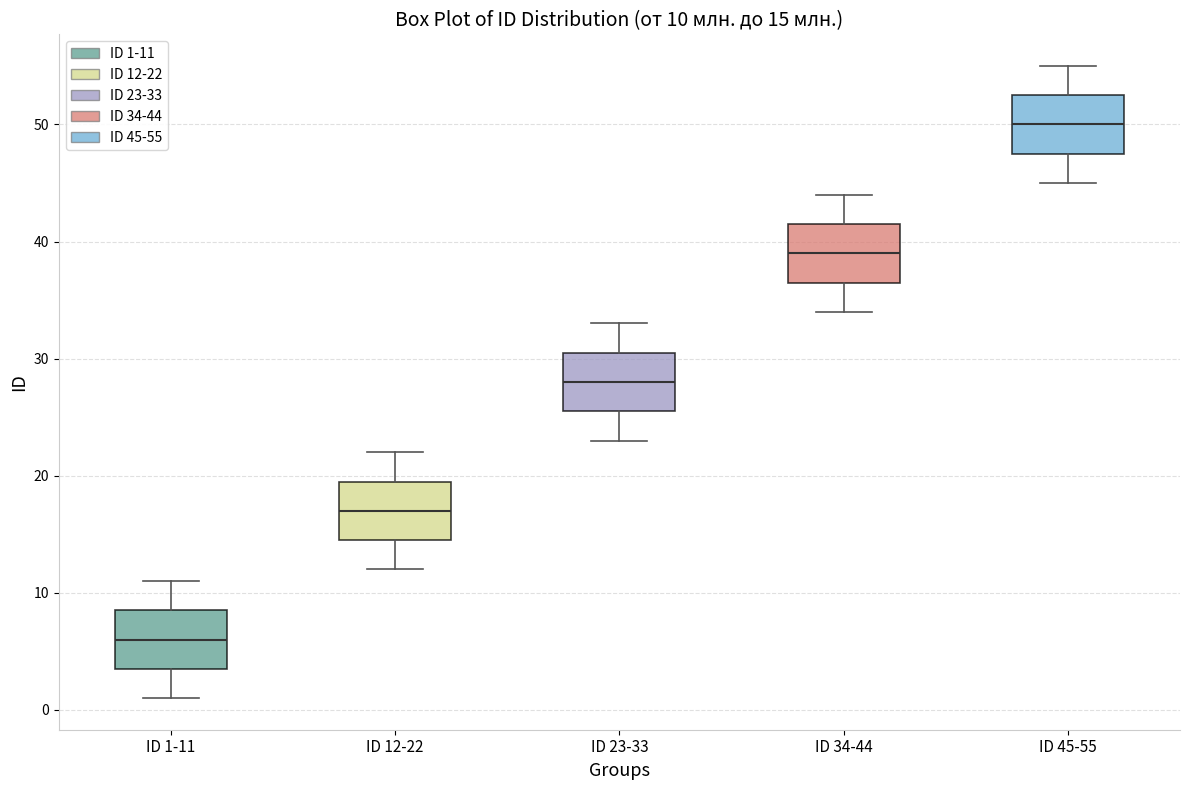

Which box has the lowest median line?

ID 1-11